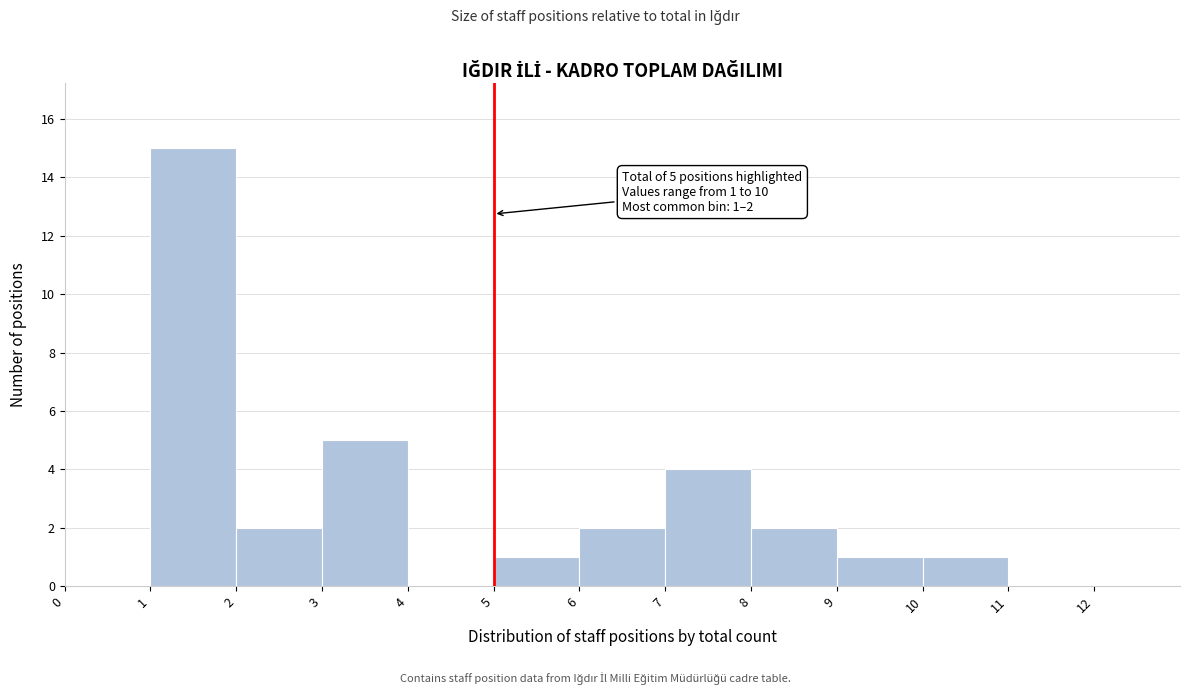

Over which range of the x-axis is the bar tallest?

1 to 2